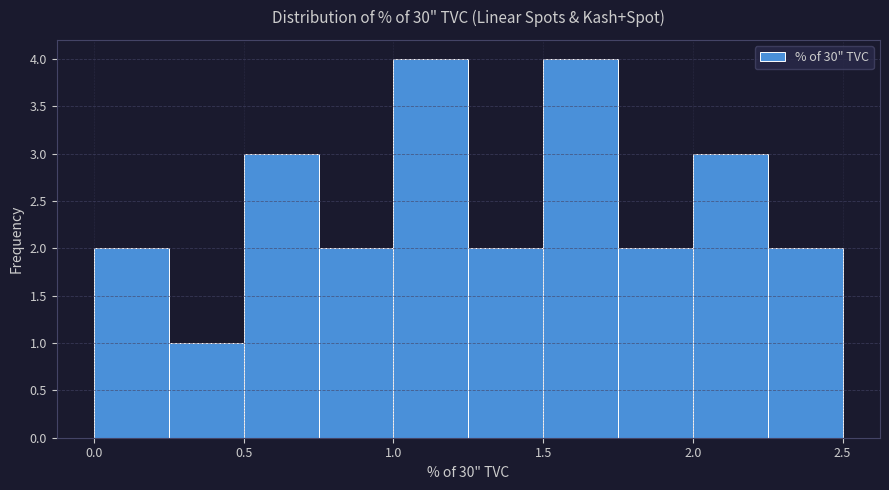

Reading left to right, list every bar in this chart as the range it spans on the x-axis followed by its height. The values are not printed on the chart, so give them approximately, as read against the axis.

0.00 to 0.25: 2
0.25 to 0.50: 1
0.50 to 0.75: 3
0.75 to 1.00: 2
1.00 to 1.25: 4
1.25 to 1.50: 2
1.50 to 1.75: 4
1.75 to 2.00: 2
2.00 to 2.25: 3
2.25 to 2.50: 2